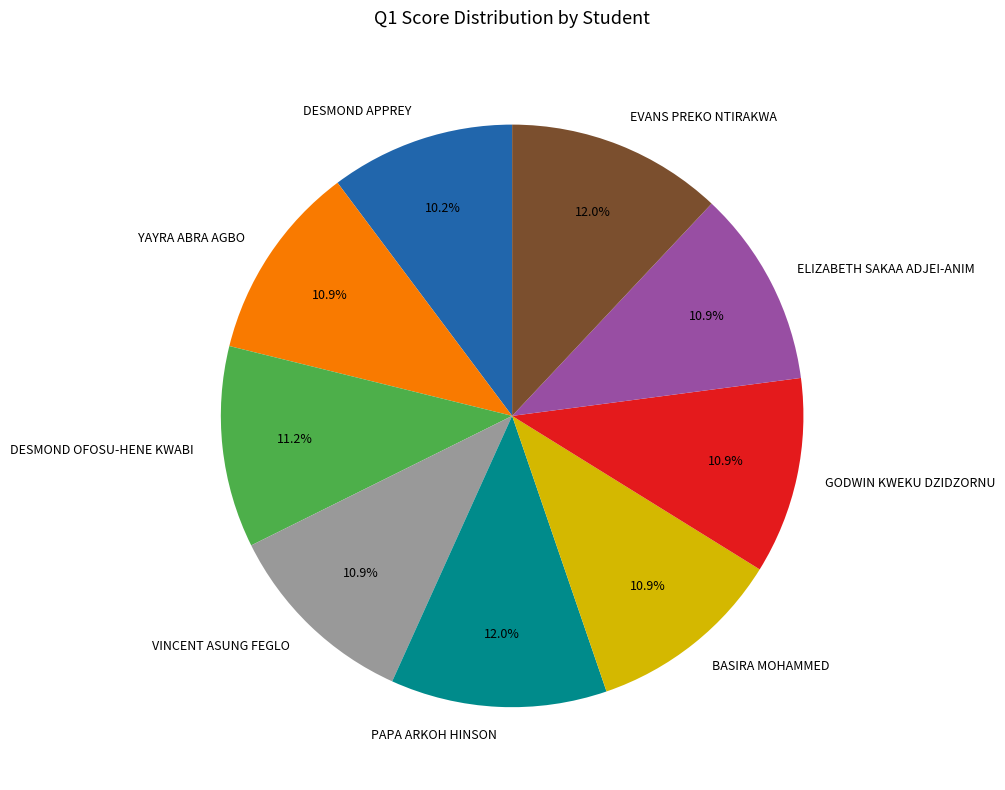

What is the ratio of the value at PAPA ARKOH HINSON to the value at BASIRA MOHAMMED?

1.1